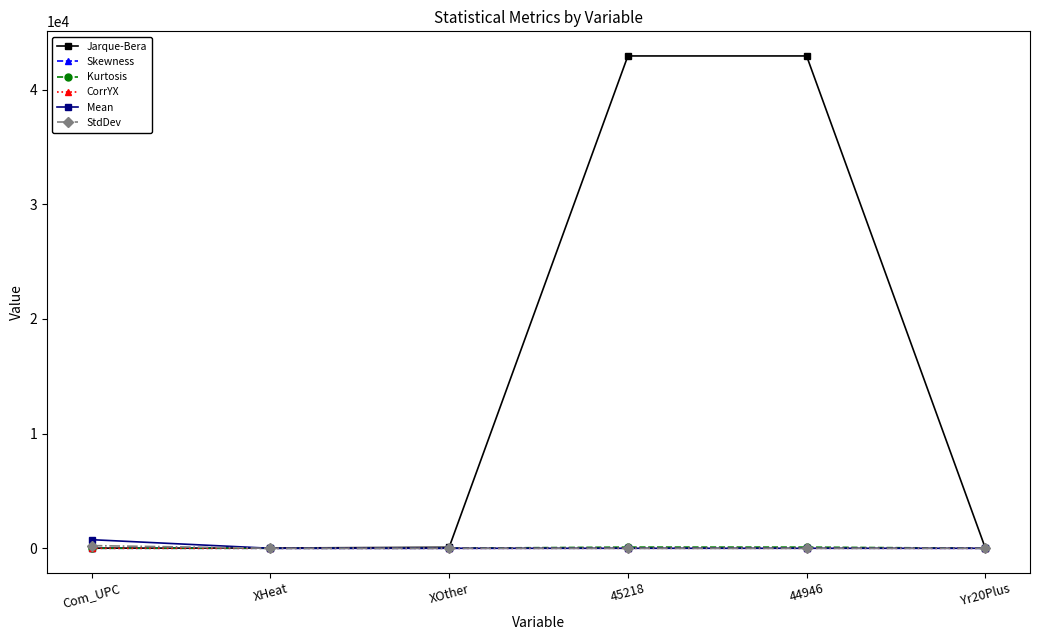

Which series has the largest total across all categories?

Jarque-Bera